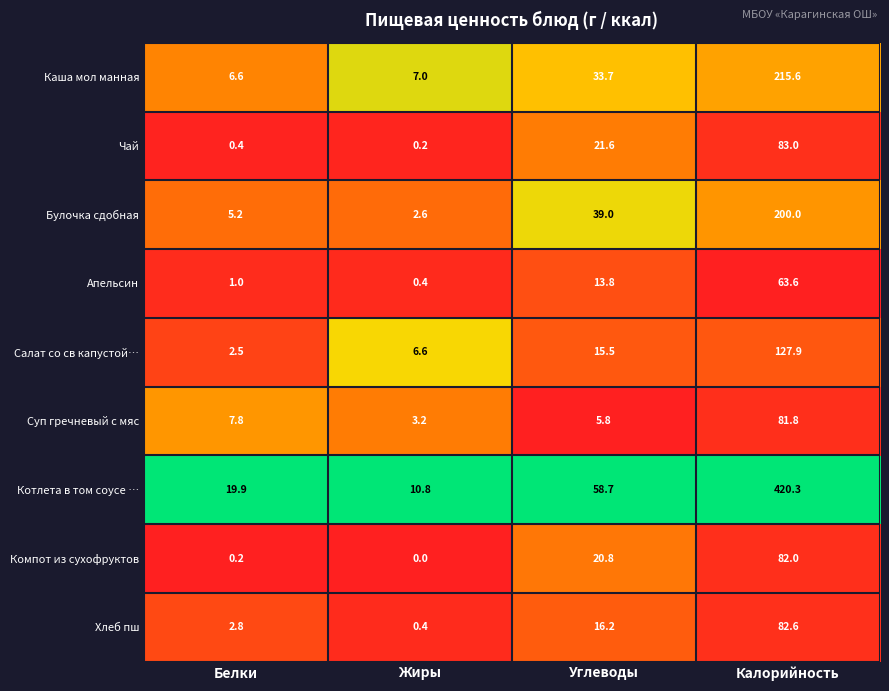

Which category has the lowest value in the Котлета в том соусе … series?

Жиры